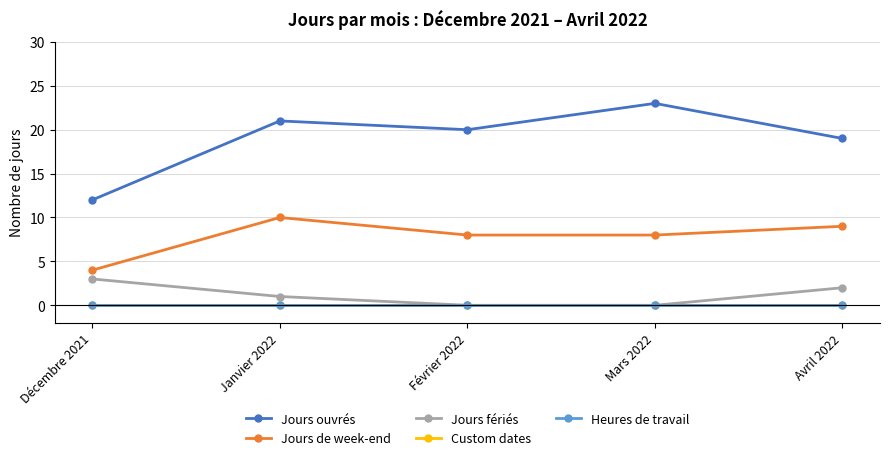

Reading left to right, extract all data points from this chart.

Jours ouvrés: 12	21	20	23	19
Jours de week-end: 4	10	8	8	9
Jours fériés: 3	1	0	0	2
Custom dates: 0	0	0	0	0
Heures de travail: 0	0	0	0	0